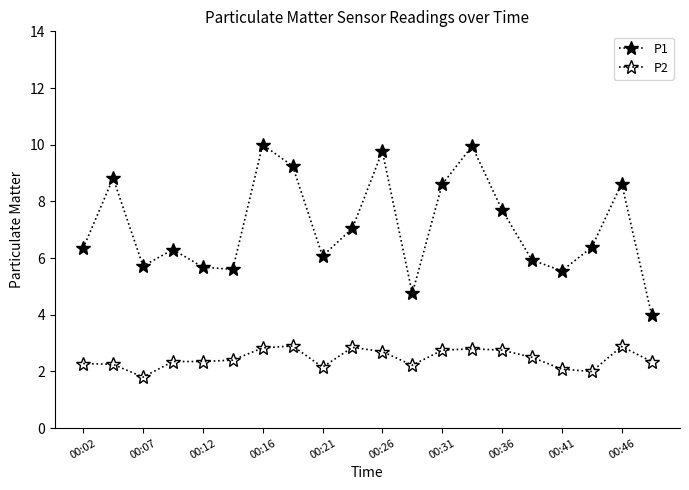

How many lines are shown in the chart?

2